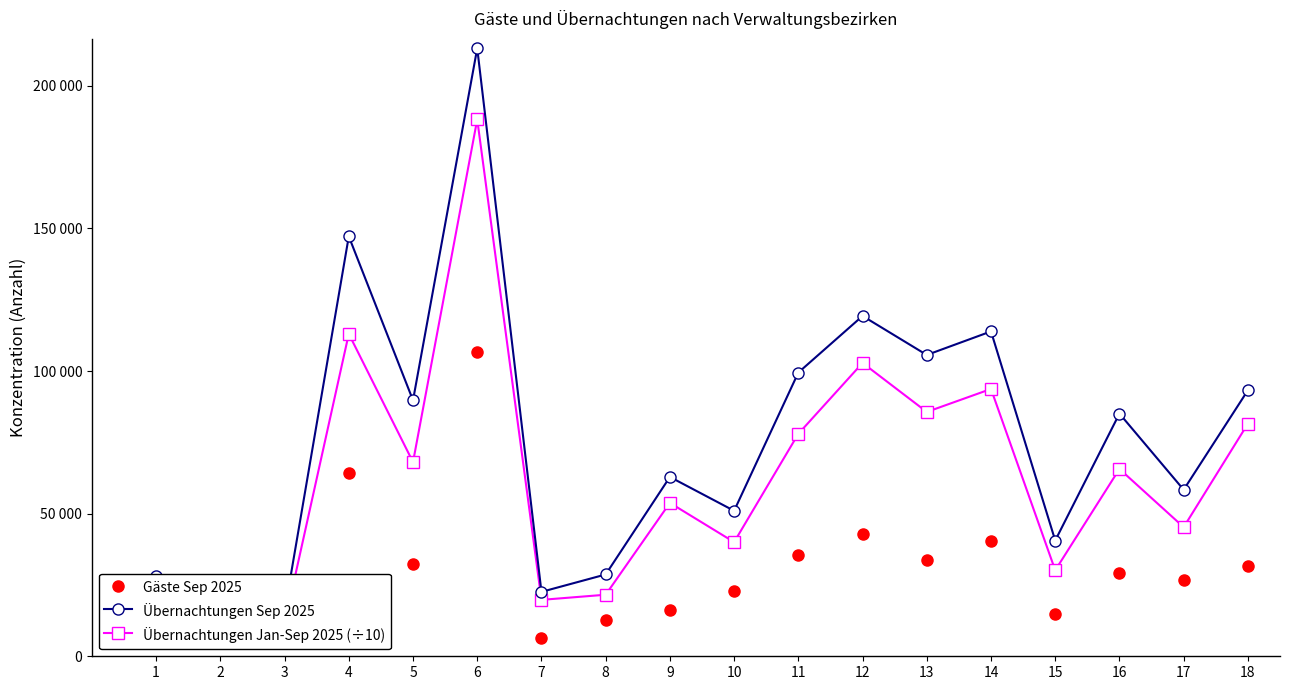

The Übernachtungen Jan-Sep 2025 (÷10) series shows 109318.4 at 11. True or false?

False